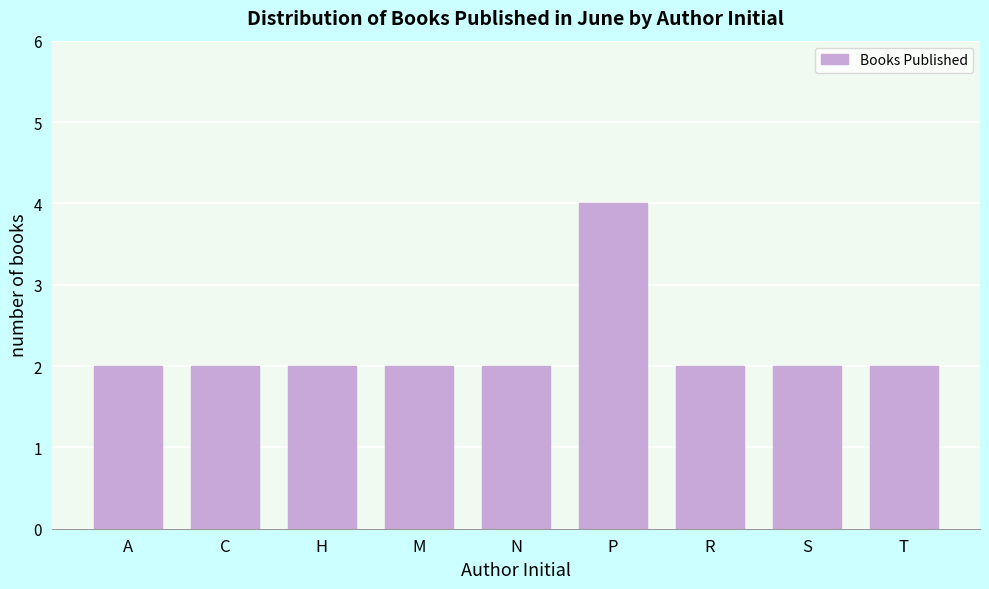

Reading right to left, what are all the values shown in this chart?

T=2	S=2	R=2	P=4	N=2	M=2	H=2	C=2	A=2